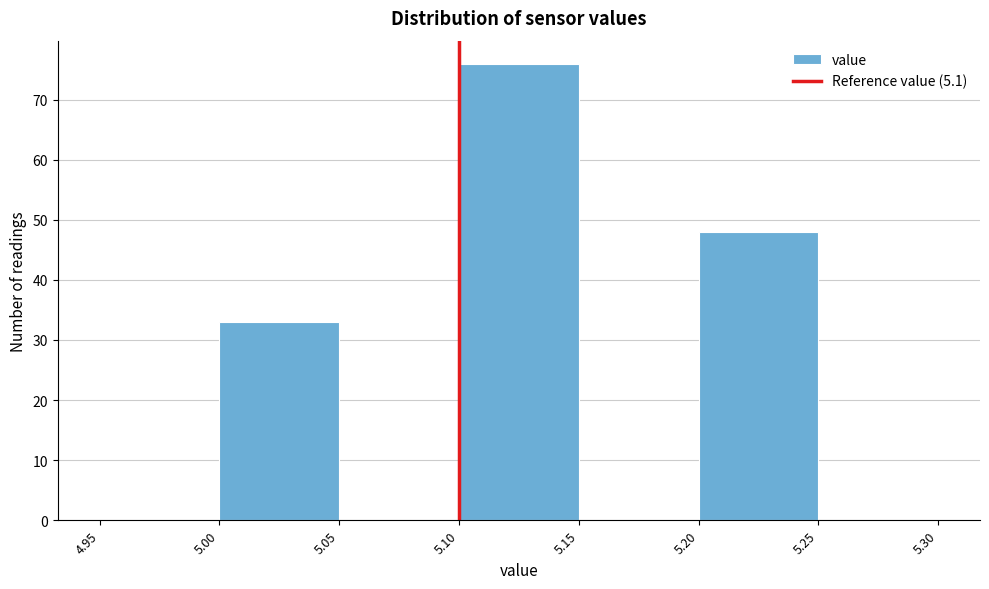

Reading left to right, transcribe this chart: for each bar, give the range it covers on the x-axis and its height. The values are not printed on the chart, so give them approximately, as read against the axis.

4.95 to 5.00: 0
5.00 to 5.05: 33
5.05 to 5.10: 0
5.10 to 5.15: 76
5.15 to 5.20: 0
5.20 to 5.25: 48
5.25 to 5.30: 0